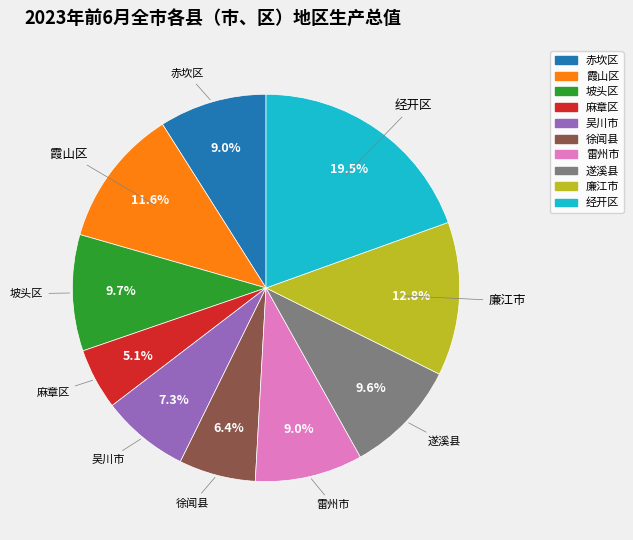

Count the number of slices in the pie.

10